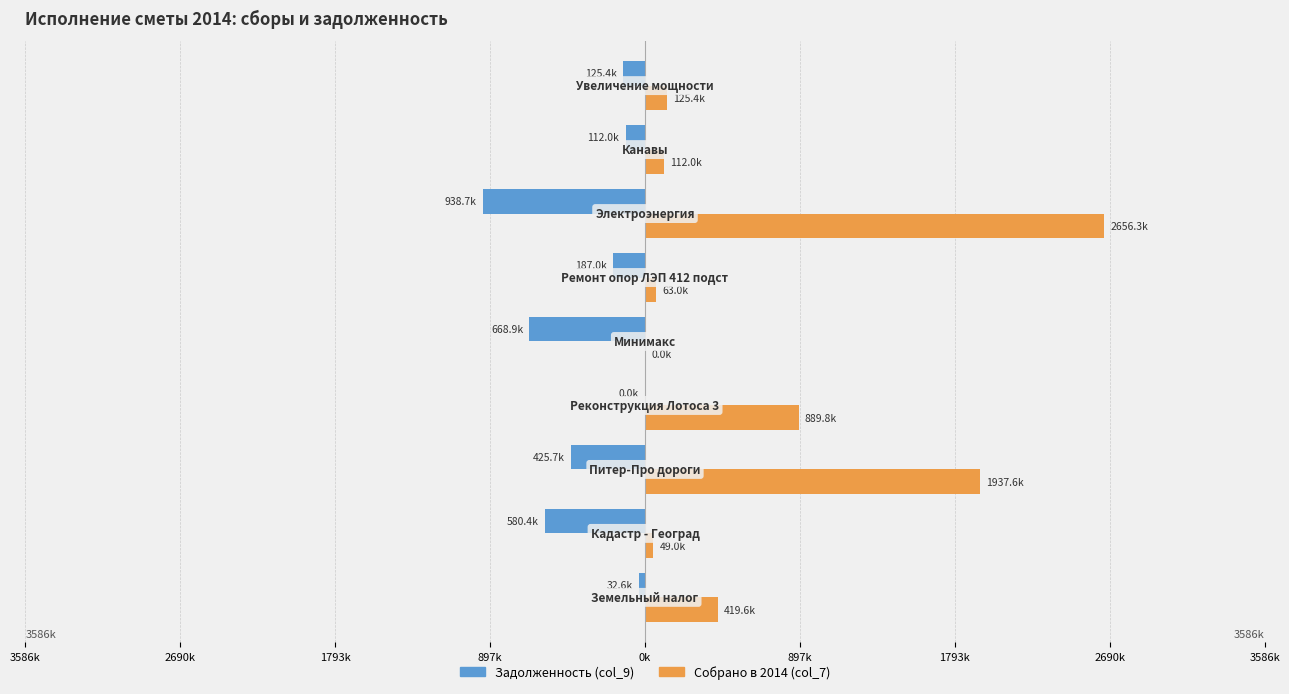

What are all the series names shown in the legend?

Задолженность (col_9), Собрано в 2014 (col_7)